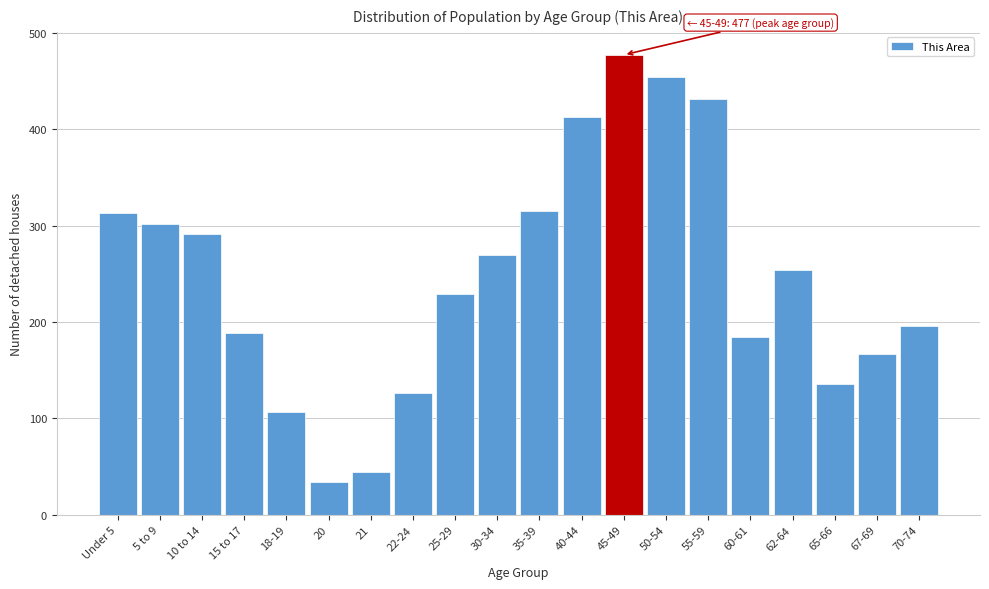

What is the ratio of the value at 21 to the value at 65-66?

0.3